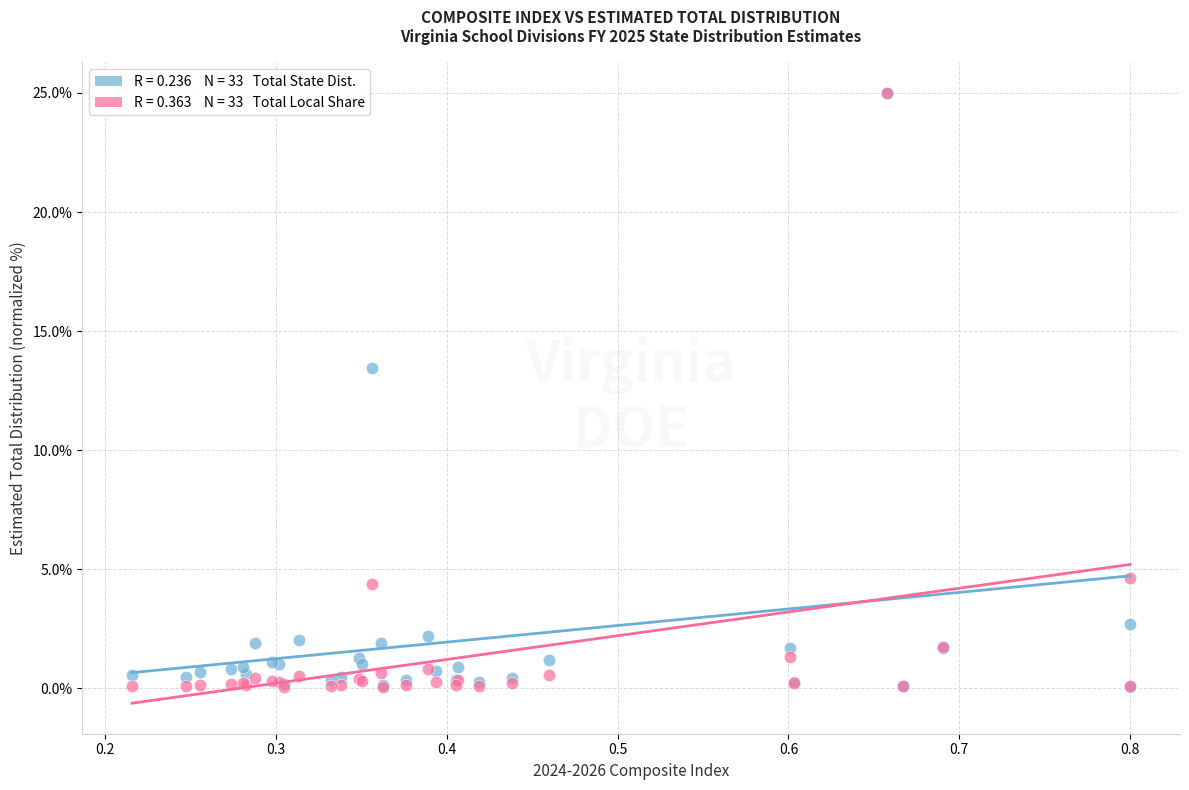

Across all series, what Y value is closest to 12?

13.4